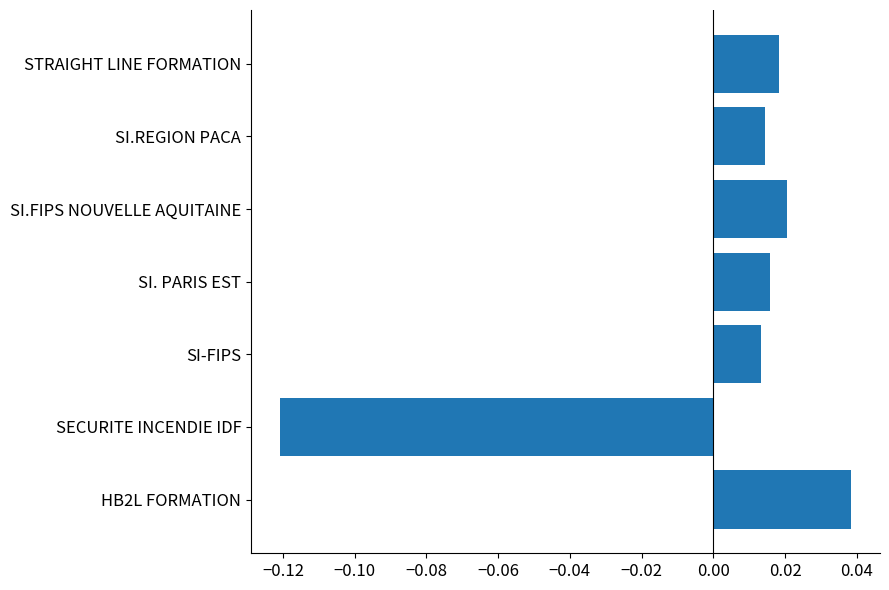

Between SI.REGION PACA and STRAIGHT LINE FORMATION, which is larger?

STRAIGHT LINE FORMATION